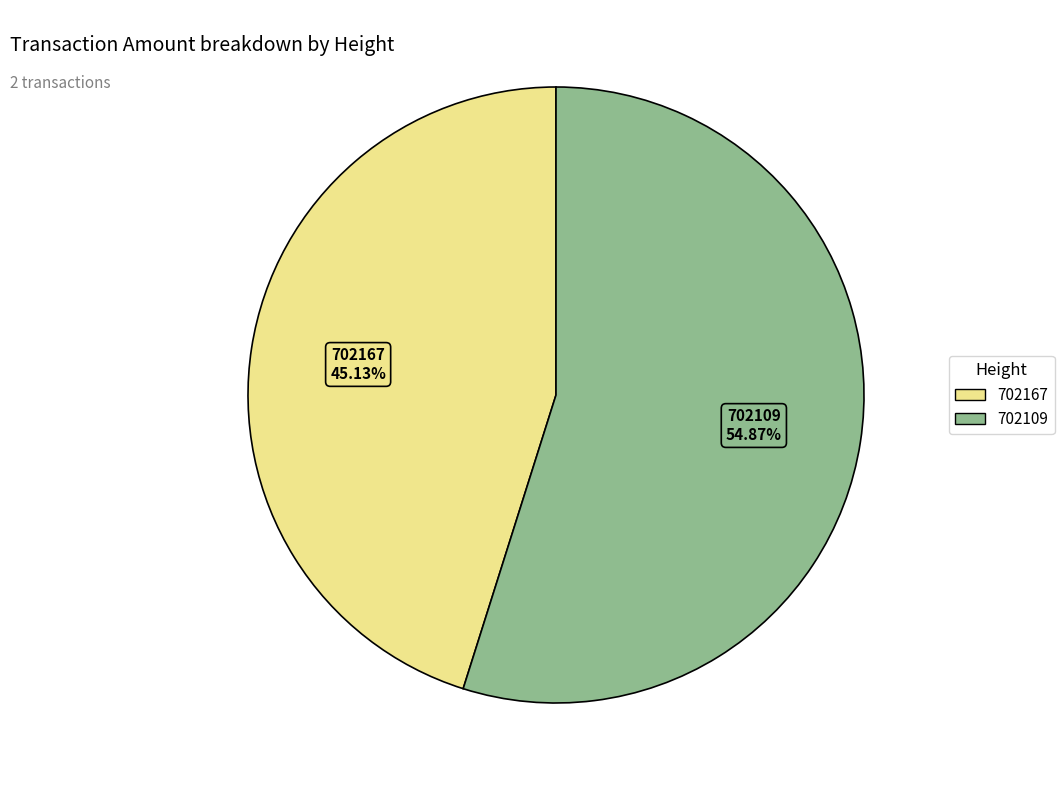

To the nearest percent, what is the combined percentage of 702109 and 702167?

100%